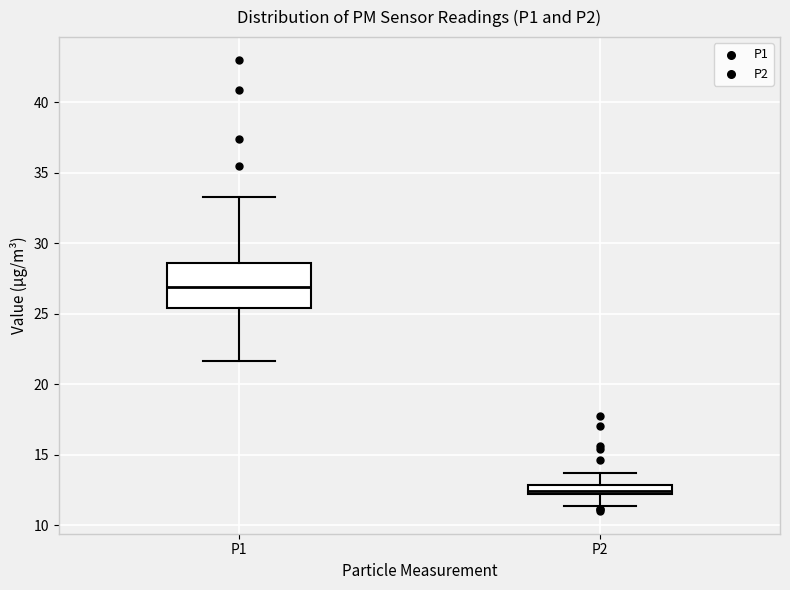

Which box's median line is the lowest?

P2